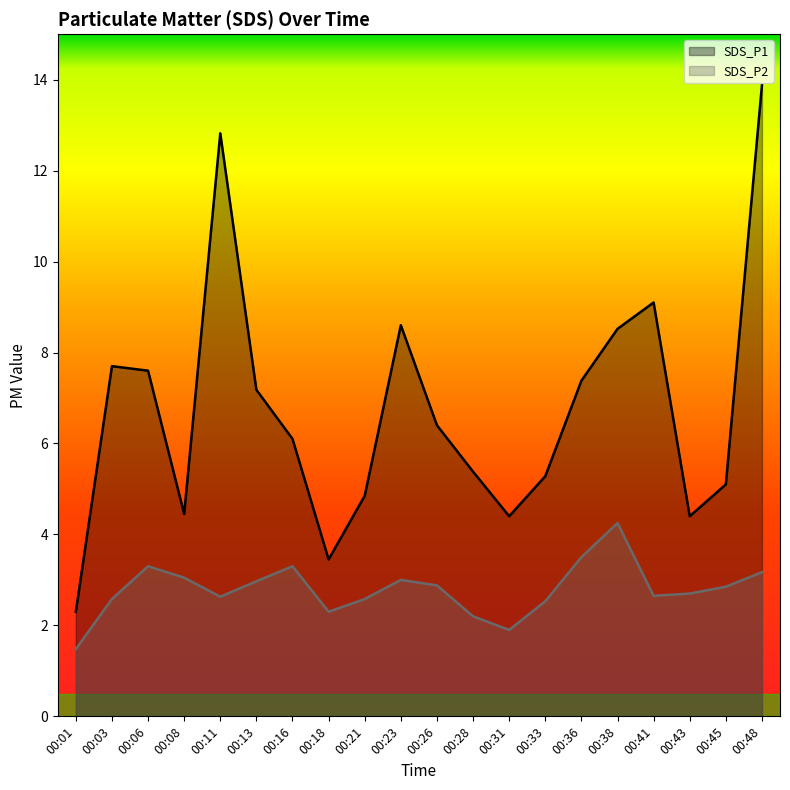

Reading left to right, what are all the values shown in this chart?

SDS_P1: 2.3	7.7	7.6	4.5	12.8	7.2	6.1	3.5	4.8	8.6	6.4	5.4	4.4	5.3	7.4	8.5	9.1	4.4	5.1	13.9
SDS_P2: 1.5	2.6	3.3	3.0	2.6	3.0	3.3	2.3	2.6	3.0	2.9	2.2	1.9	2.5	3.5	4.2	2.6	2.7	2.9	3.2